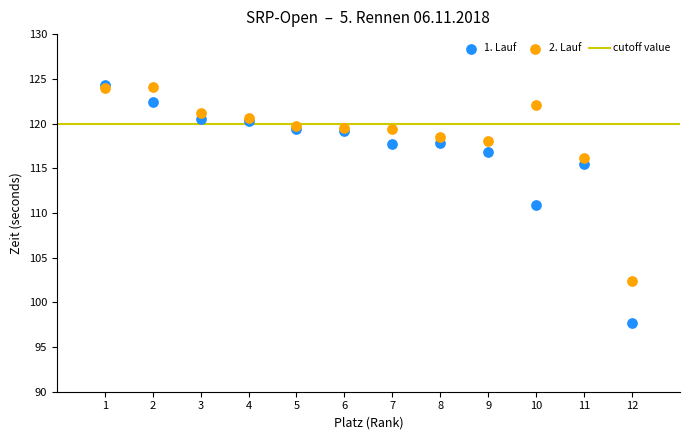

In the 1. Lauf series, what Y value is closest to 110?

110.8